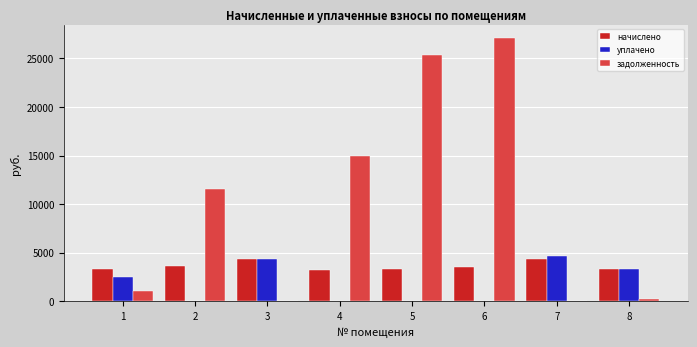

What is the maximum value shown in the chart?

27114.2